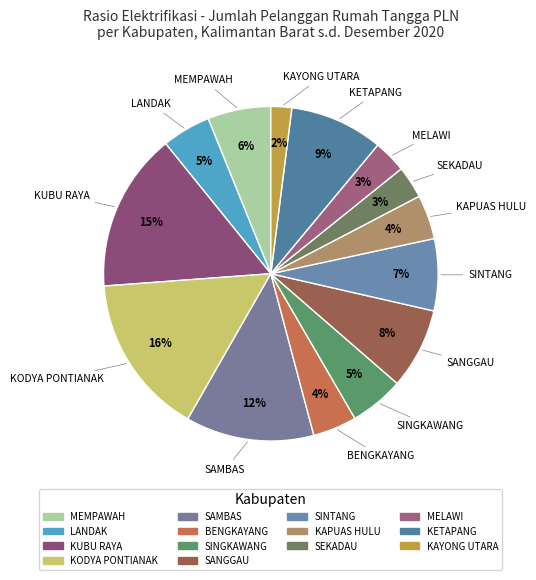

Is there a majority slice in this chart?

No